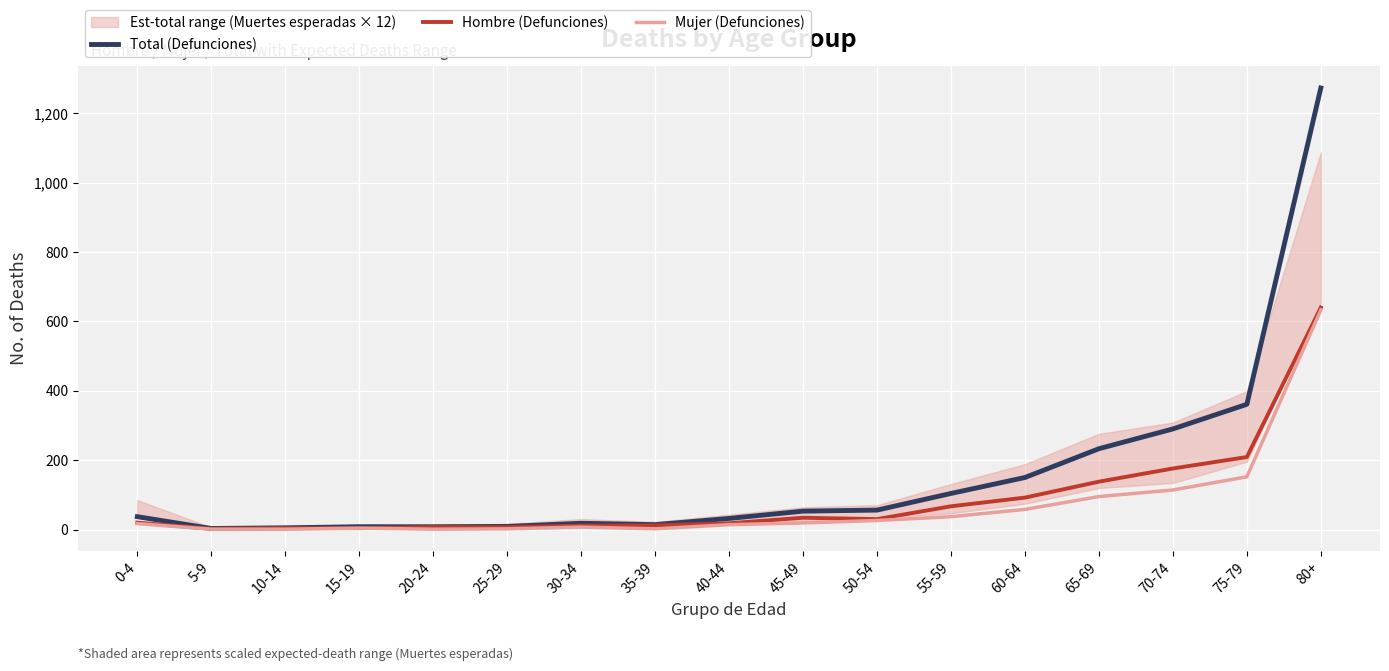

At which category does Total (Defunciones) reach its first local peak?

30-34